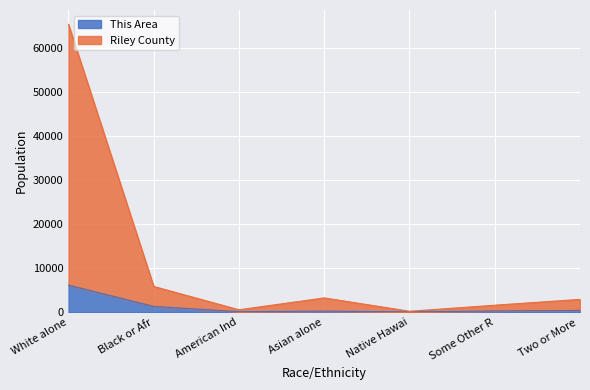

What are all the series names shown in the legend?

This Area, Riley County